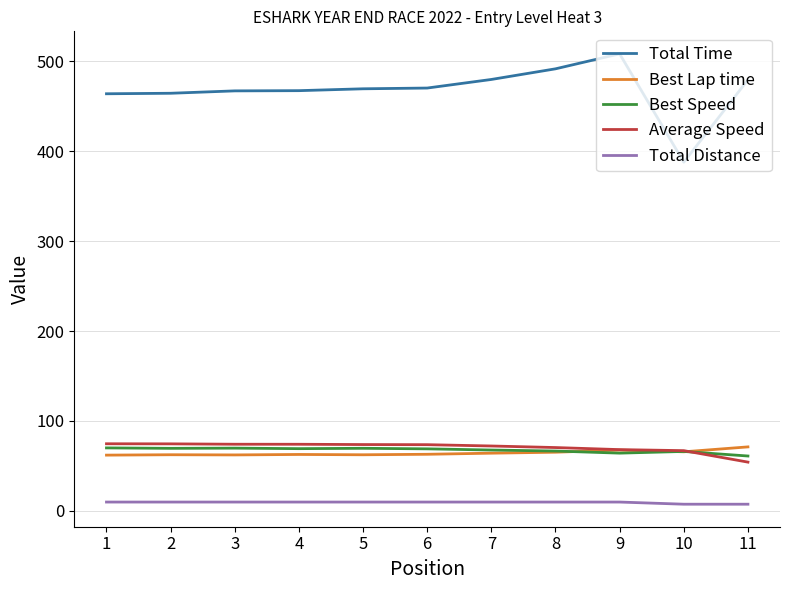

True or false: Best Lap time and Total Time intersect in this chart.

False